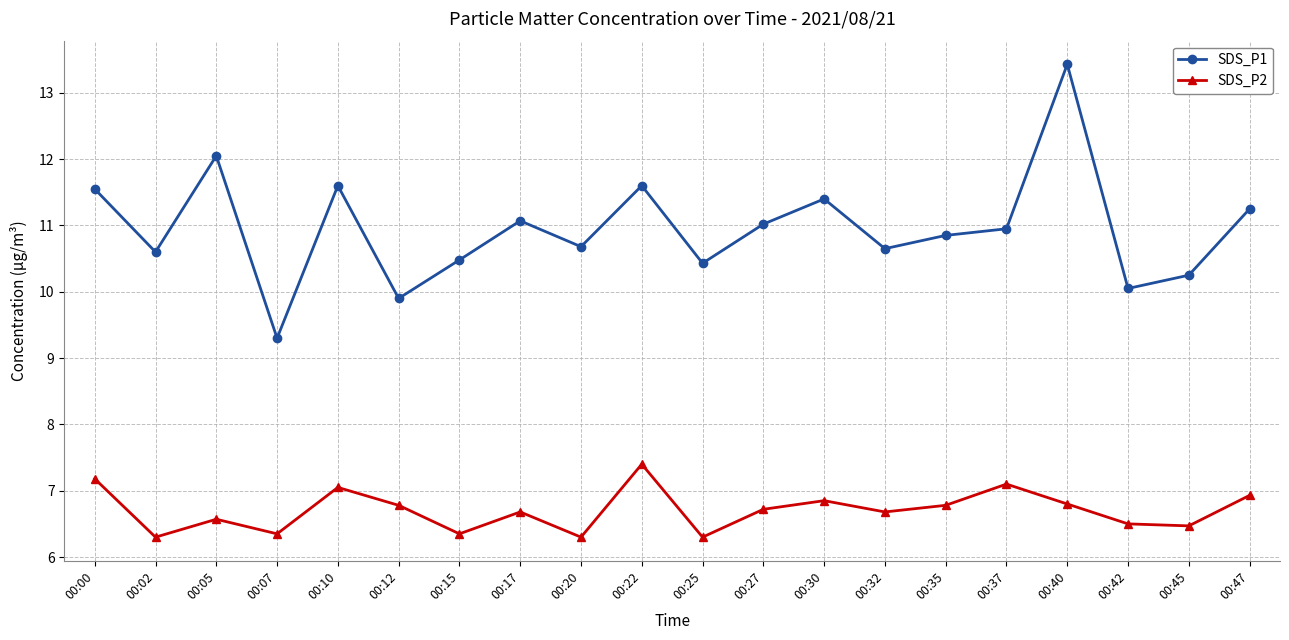

True or false: SDS_P2 and SDS_P1 intersect in this chart.

False